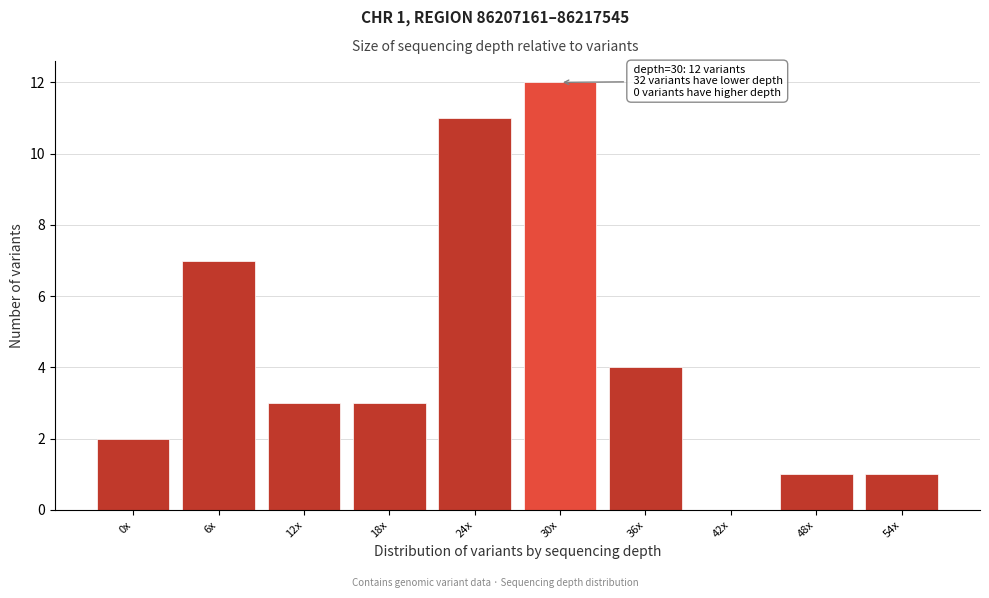

Reading left to right, extract all data points from this chart.

0x=2	6x=7	12x=3	18x=3	24x=11	30x=12	36x=4	42x=0	48x=1	54x=1